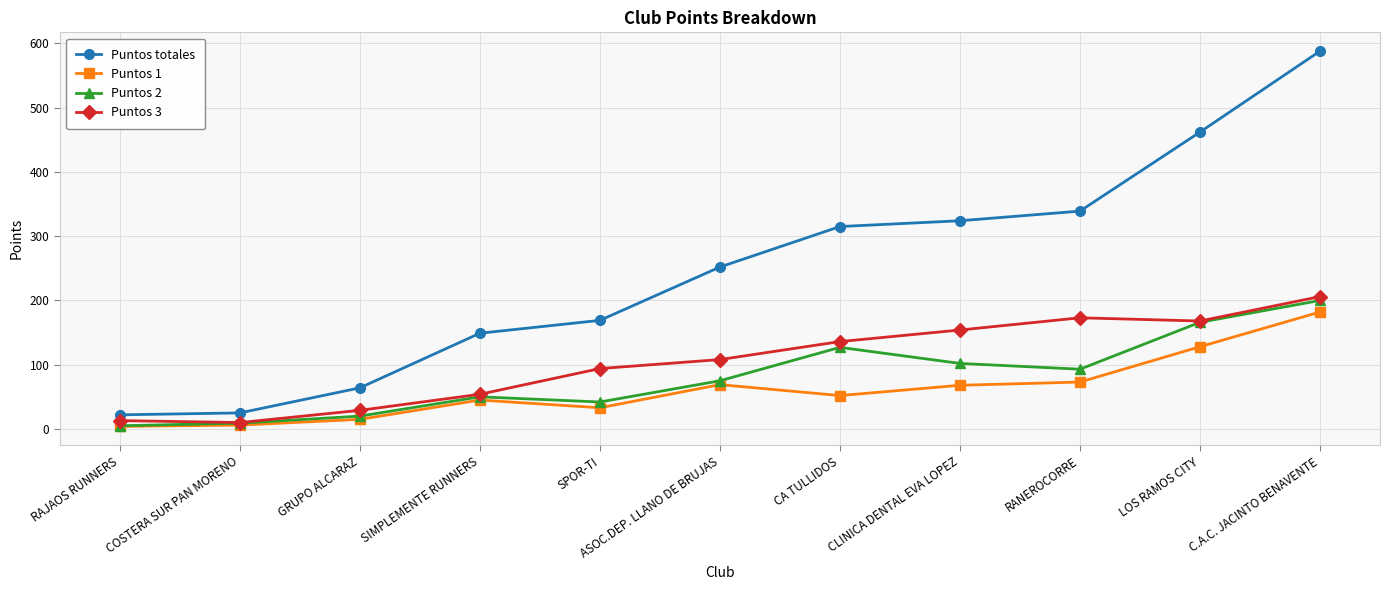

Is it true that Puntos 3 equals 54 at SIMPLEMENTE RUNNERS?

True